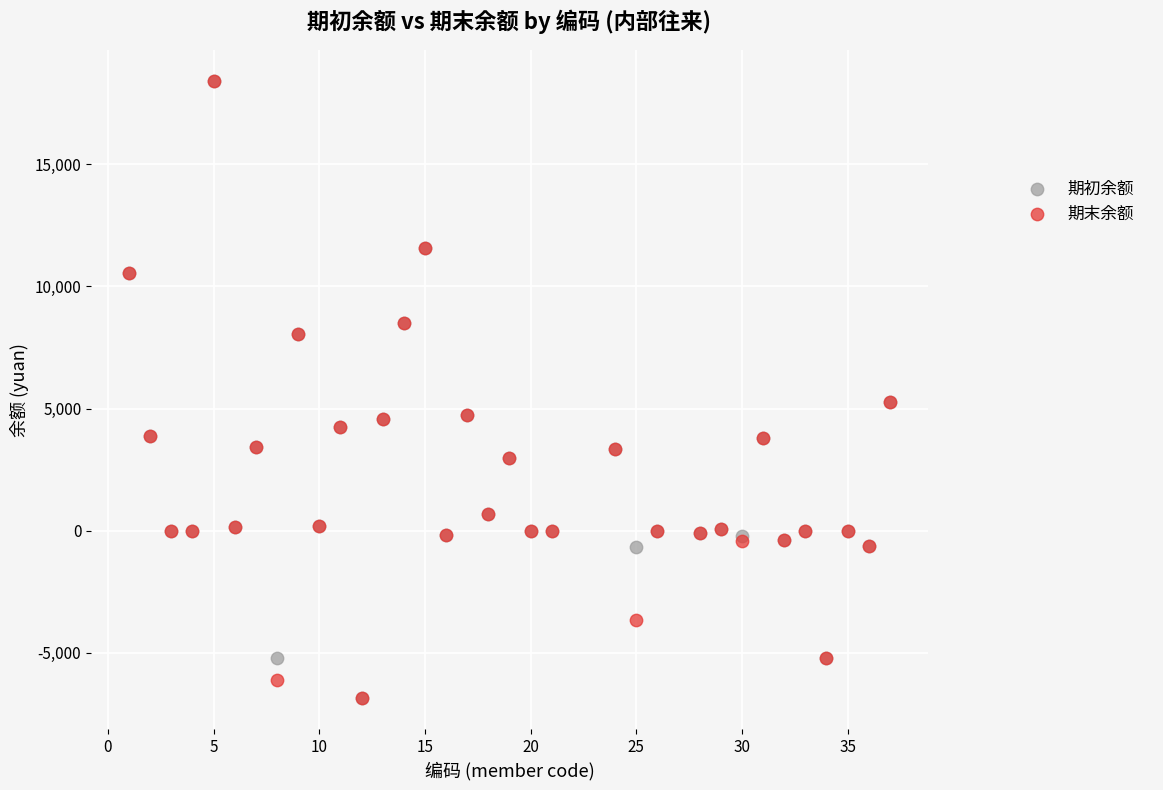

What are all the series names shown in the legend?

期初余额, 期末余额